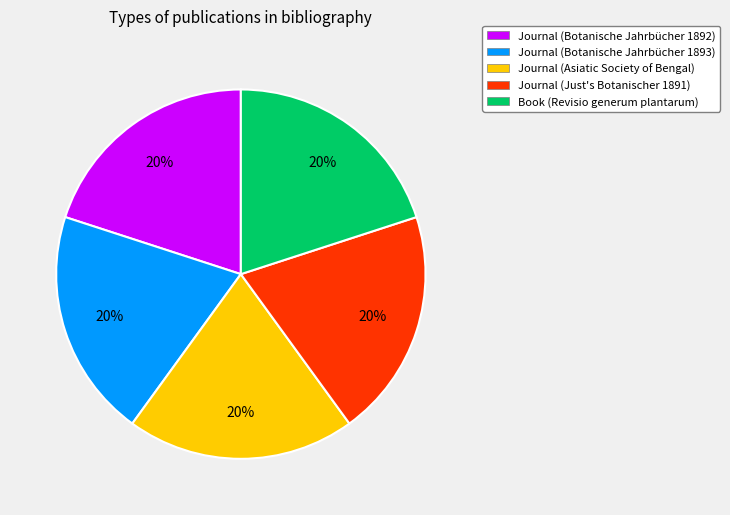

Is there a majority slice in this chart?

No